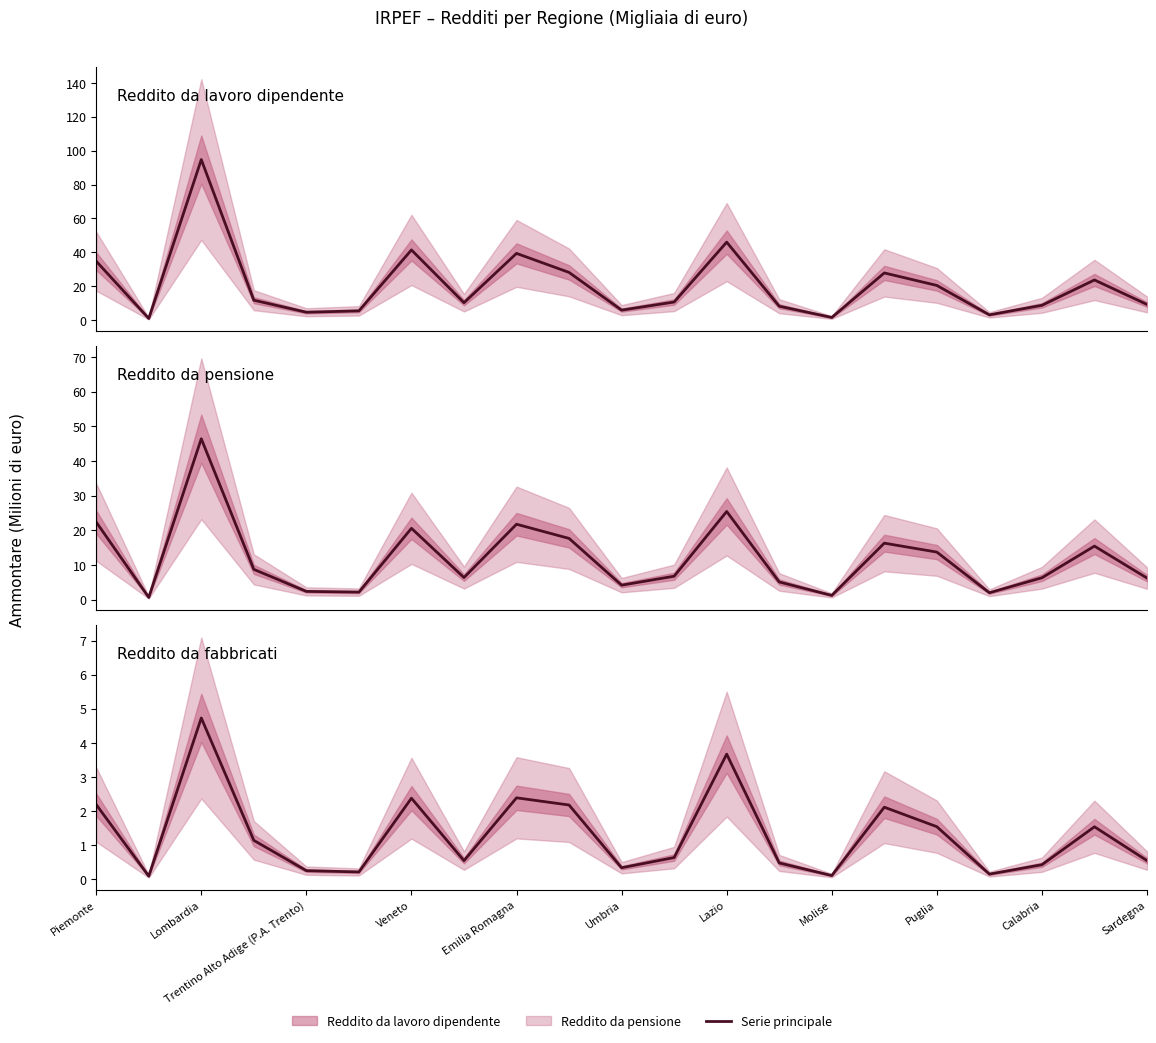

Reading right to left, what are all the values shown in this chart?

Reddito da lavoro dipendente (Ammontare): 9.3	23.7	8.8	3.2	20.5	27.9	1.7	8.3	46.0	10.7	6.0	28.2	39.4	10.3	41.4	5.5	4.7	11.8	94.7	1.1	34.8
Reddito da pensione (Ammontare): 6.2	15.4	6.3	2.0	13.7	16.3	1.2	5.1	25.4	6.7	4.1	17.6	21.7	6.3	20.6	2.1	2.3	8.7	46.4	0.6	22.4
Reddito da fabbricati (Ammontare): 0.5	1.5	0.4	0.1	1.5	2.1	0.1	0.5	3.7	0.6	0.3	2.2	2.4	0.5	2.4	0.2	0.2	1.1	4.7	0.1	2.2